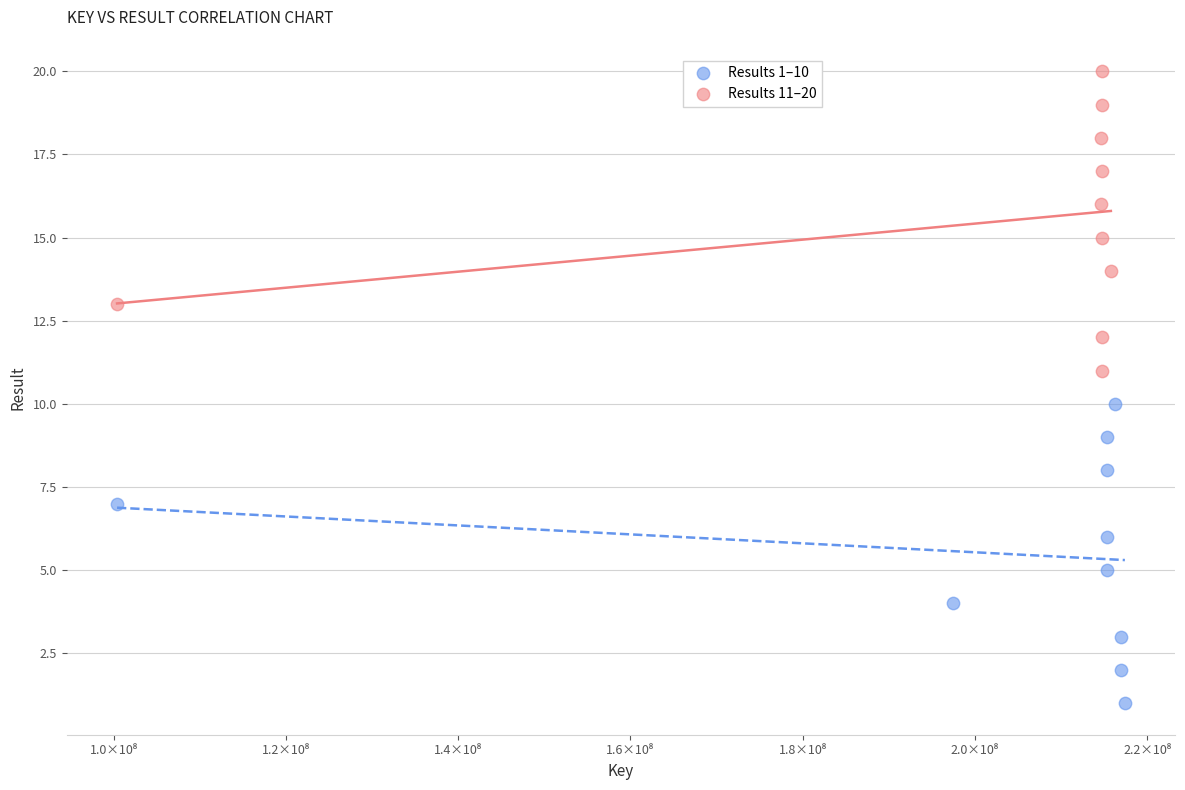

Which series contains the lowest Y value?

Results 1–10